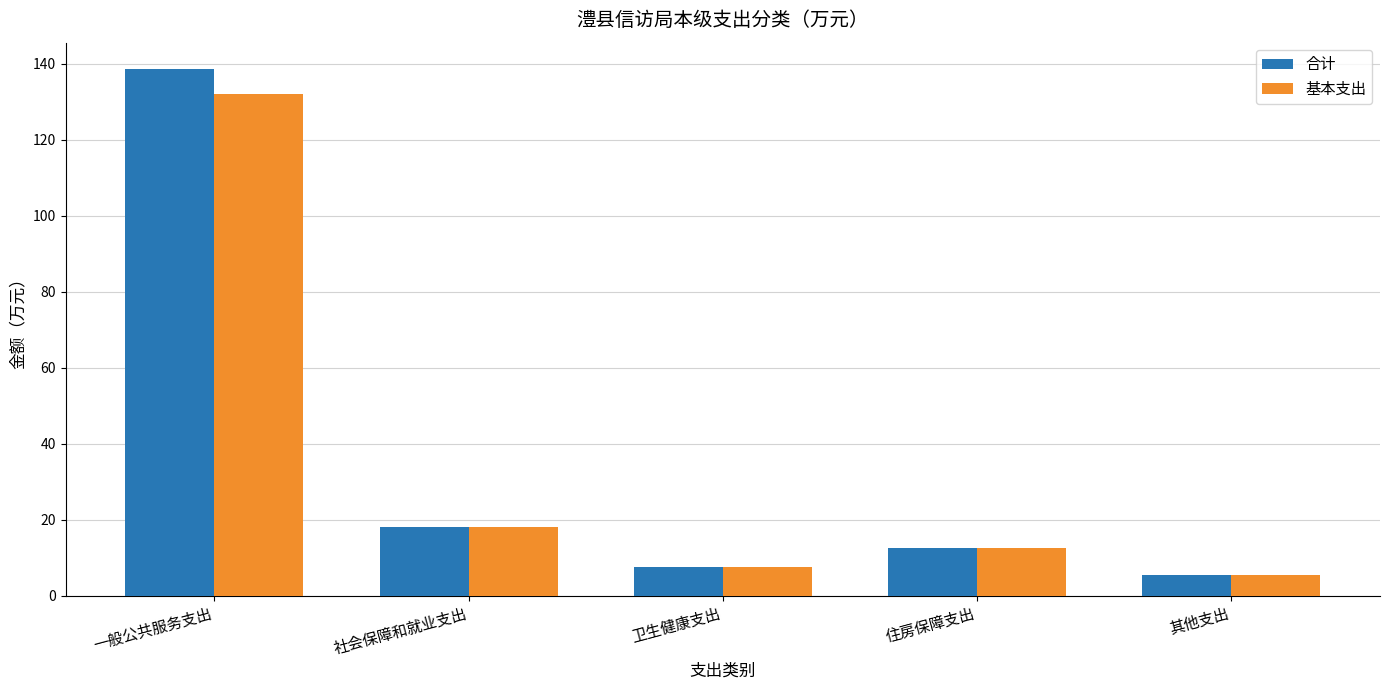

Is the value of 基本支出 at 其他支出 greater than the value of 合计 at 卫生健康支出?

No